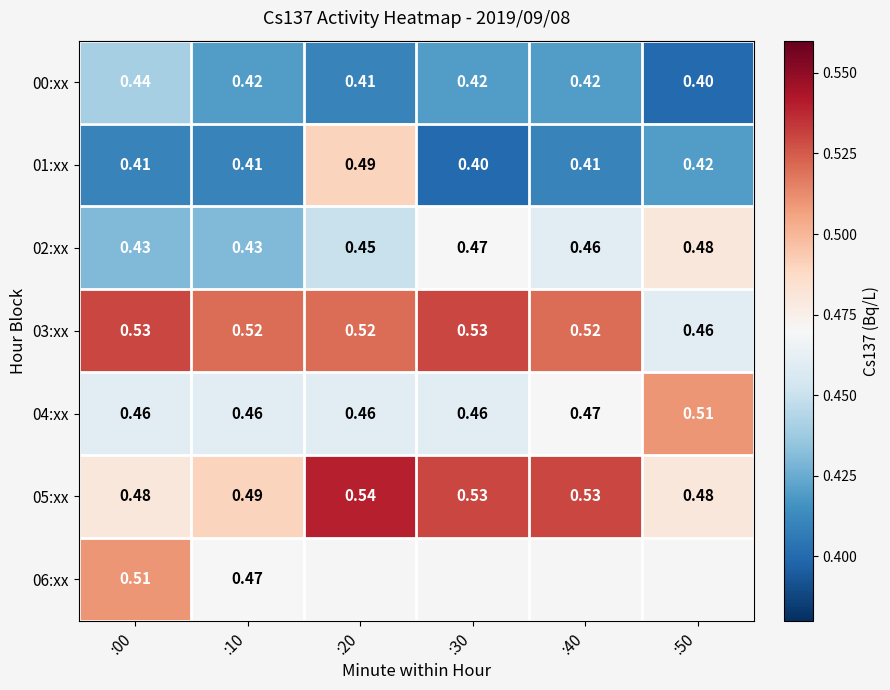

Is the value of 01:xx at :40 greater than the value of 00:xx at :30?

No